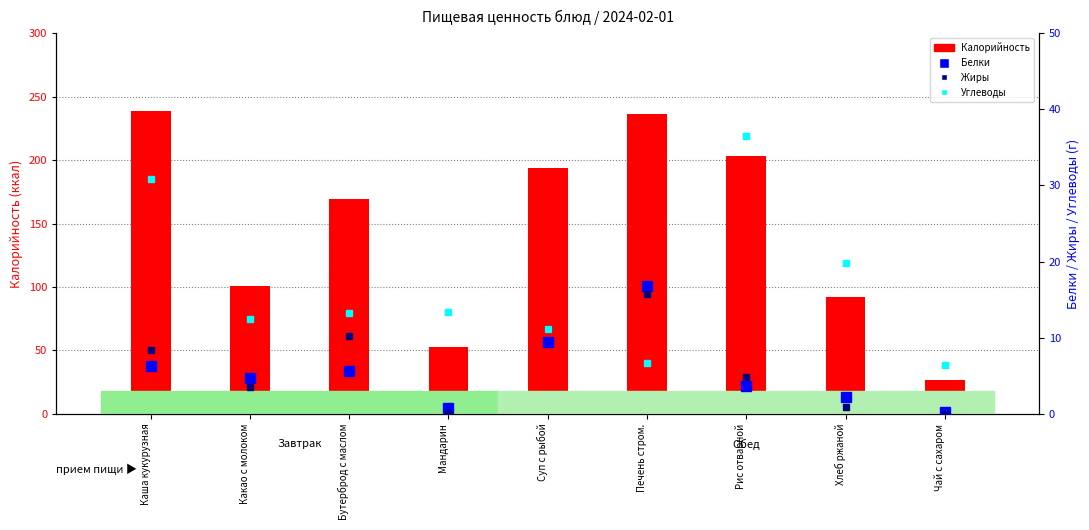

The Жиры series shows 0.3 at Хлеб ржаной. True or false?

False